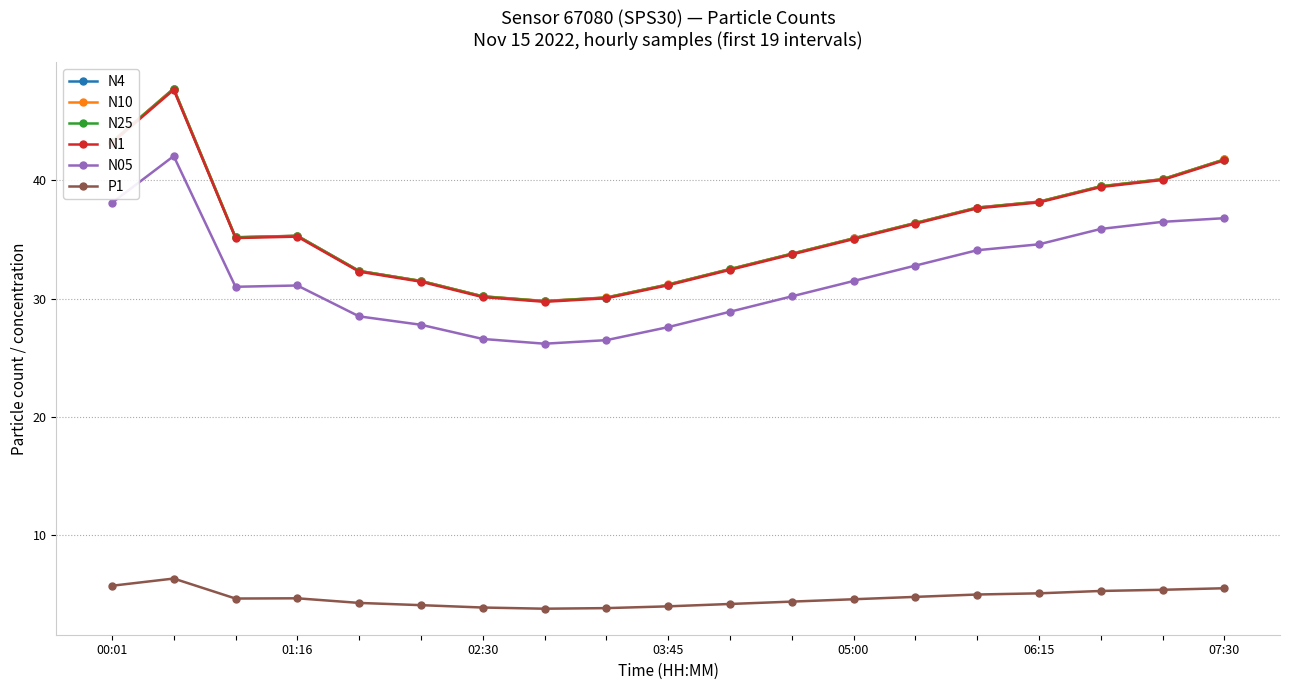

What is the value of the N4 point at the 6th from the left?

31.5